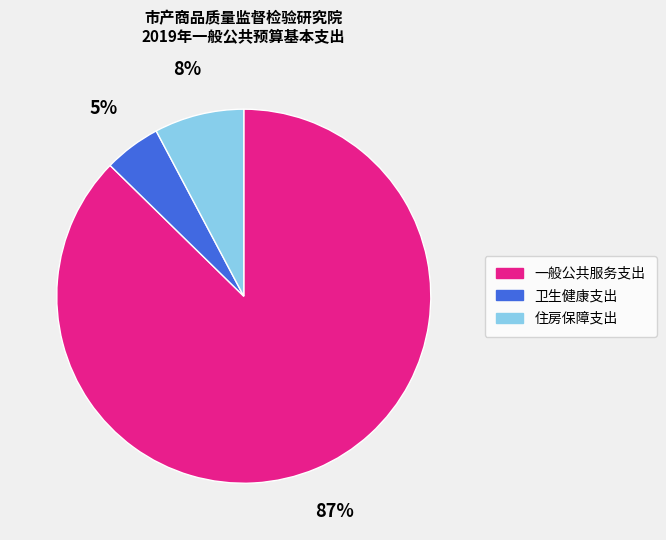

Does 一般公共服务支出 represent more than half of the total?

Yes